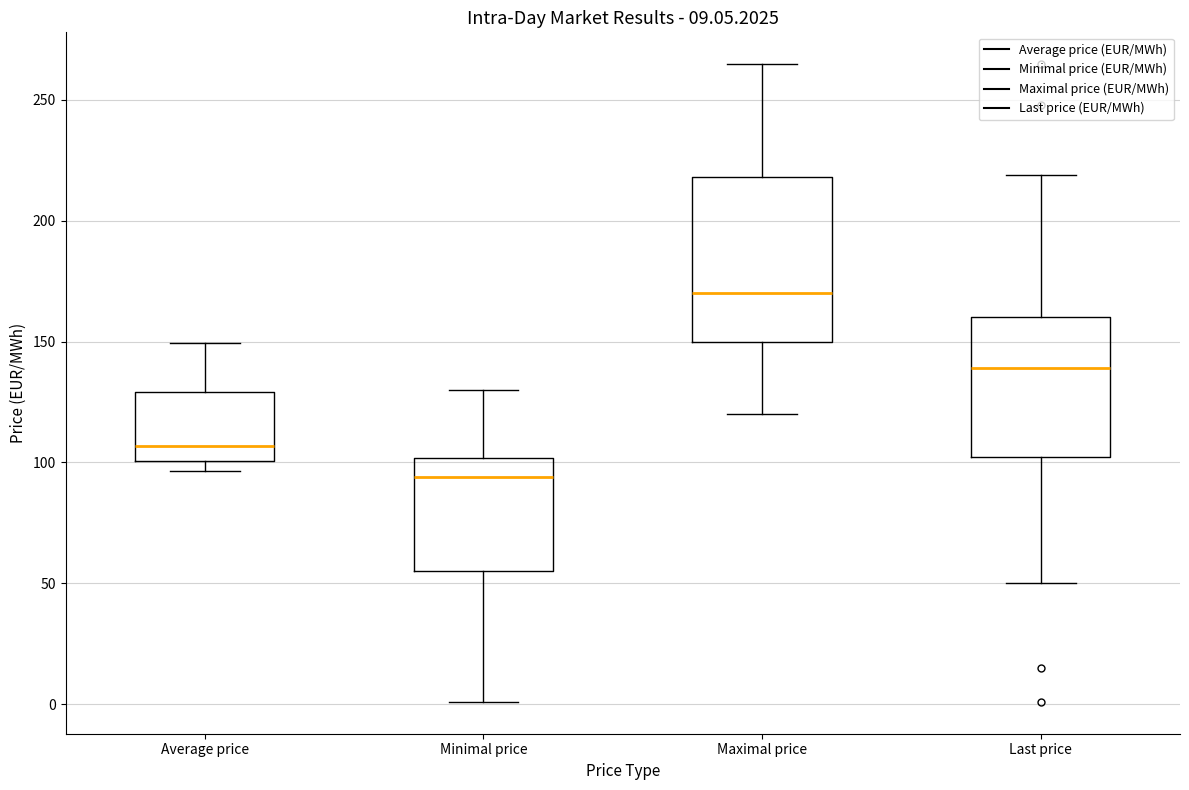

Which box's median line is the lowest?

Minimal price